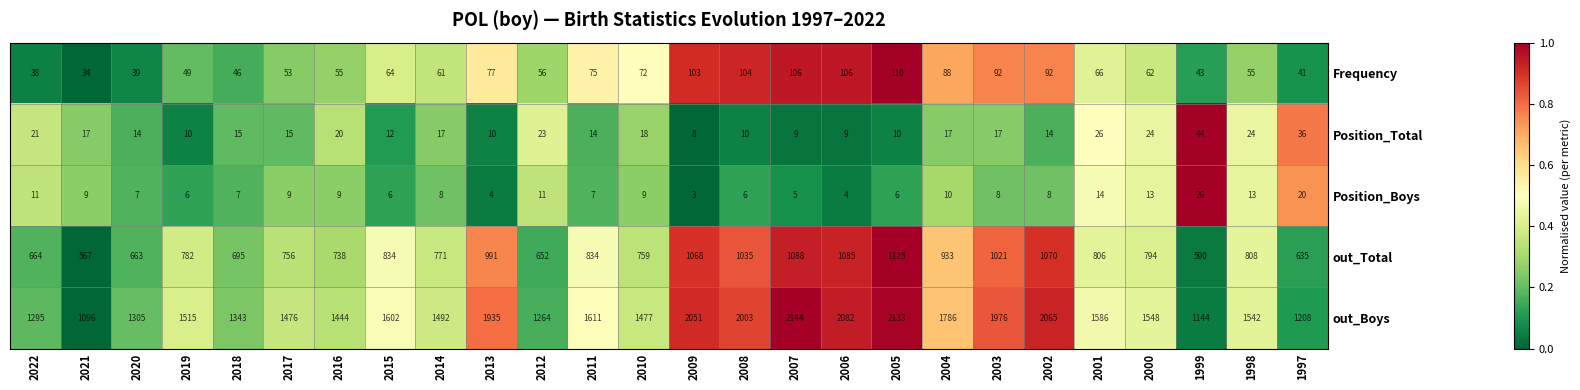

What is the difference between the second highest and minimum values in the Frequency series?

72